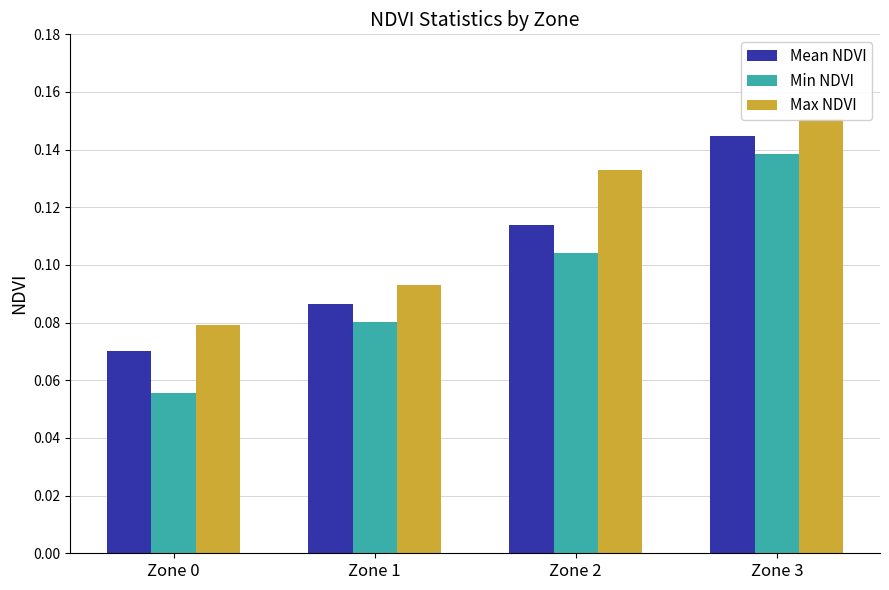

What is the value of the Min NDVI bar at the 3rd from the left?

0.1